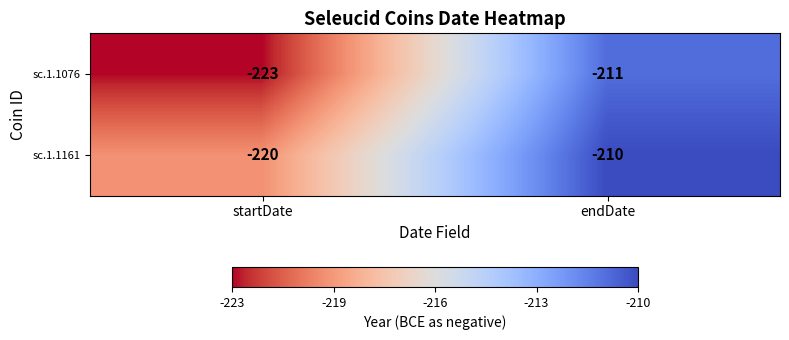

What is the sum of the sc.1.1161 values at startDate and endDate?

-430